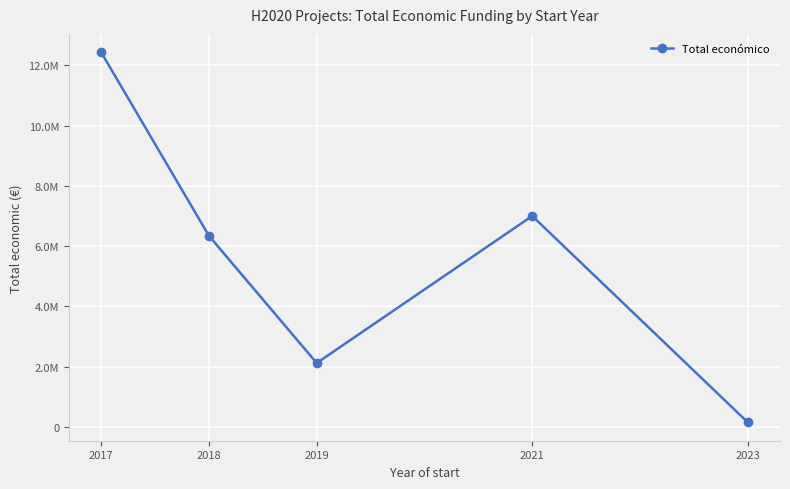

Does the chart have visible grid lines?

Yes